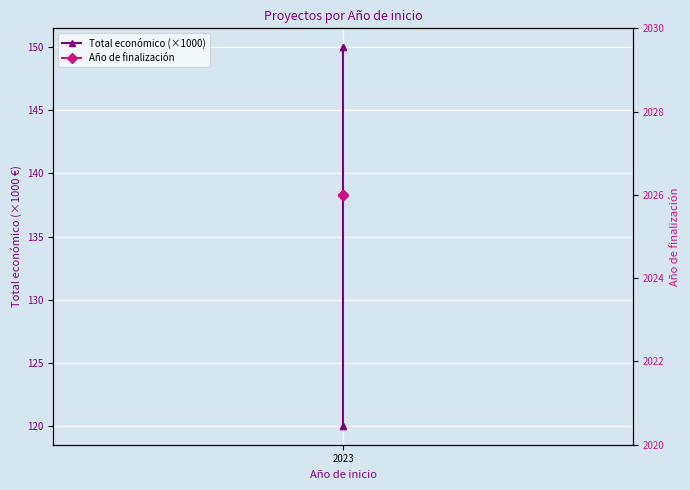

What is the minimum value shown in the chart?

120